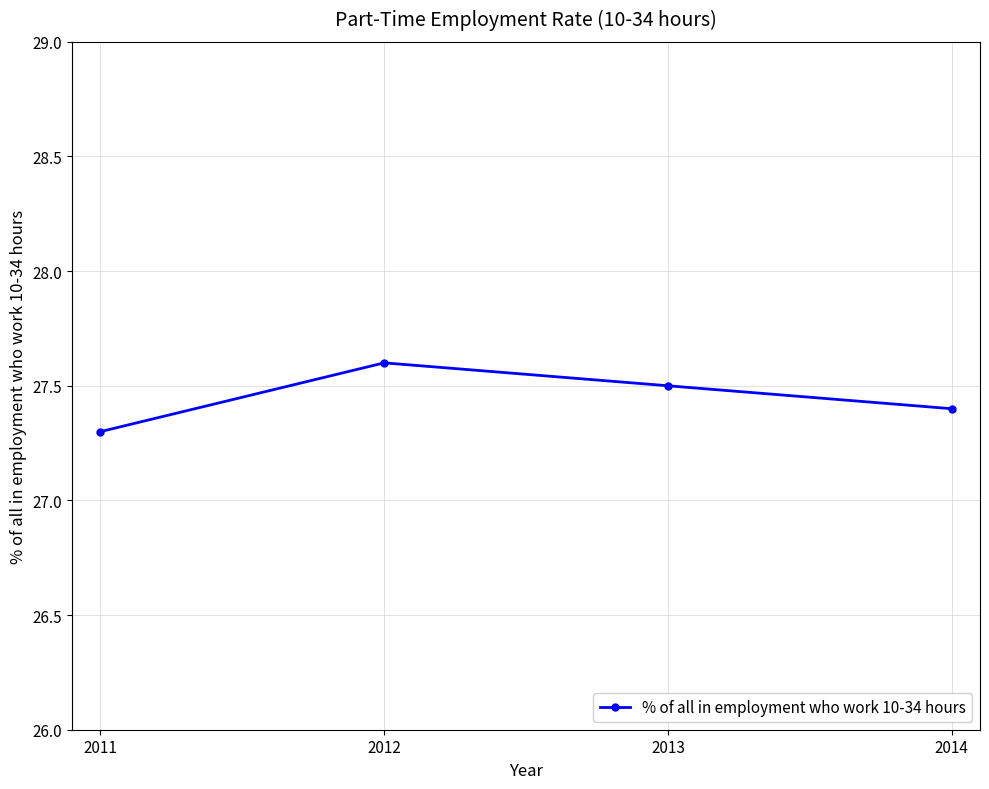

How many lines are shown in the chart?

1